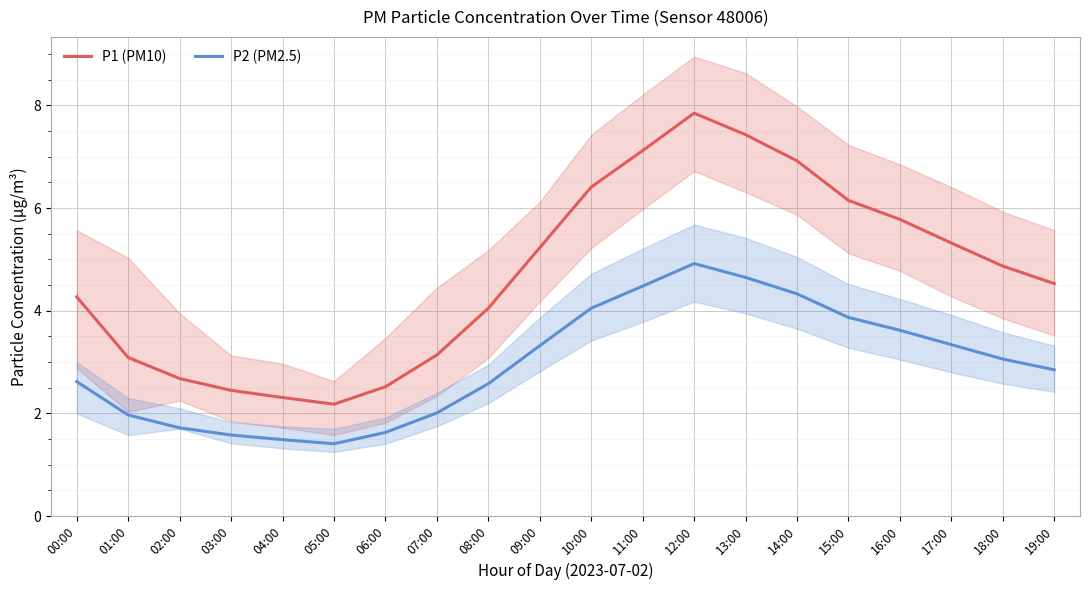

The P1 (PM10) series shows 2.3 at 04:00. True or false?

True